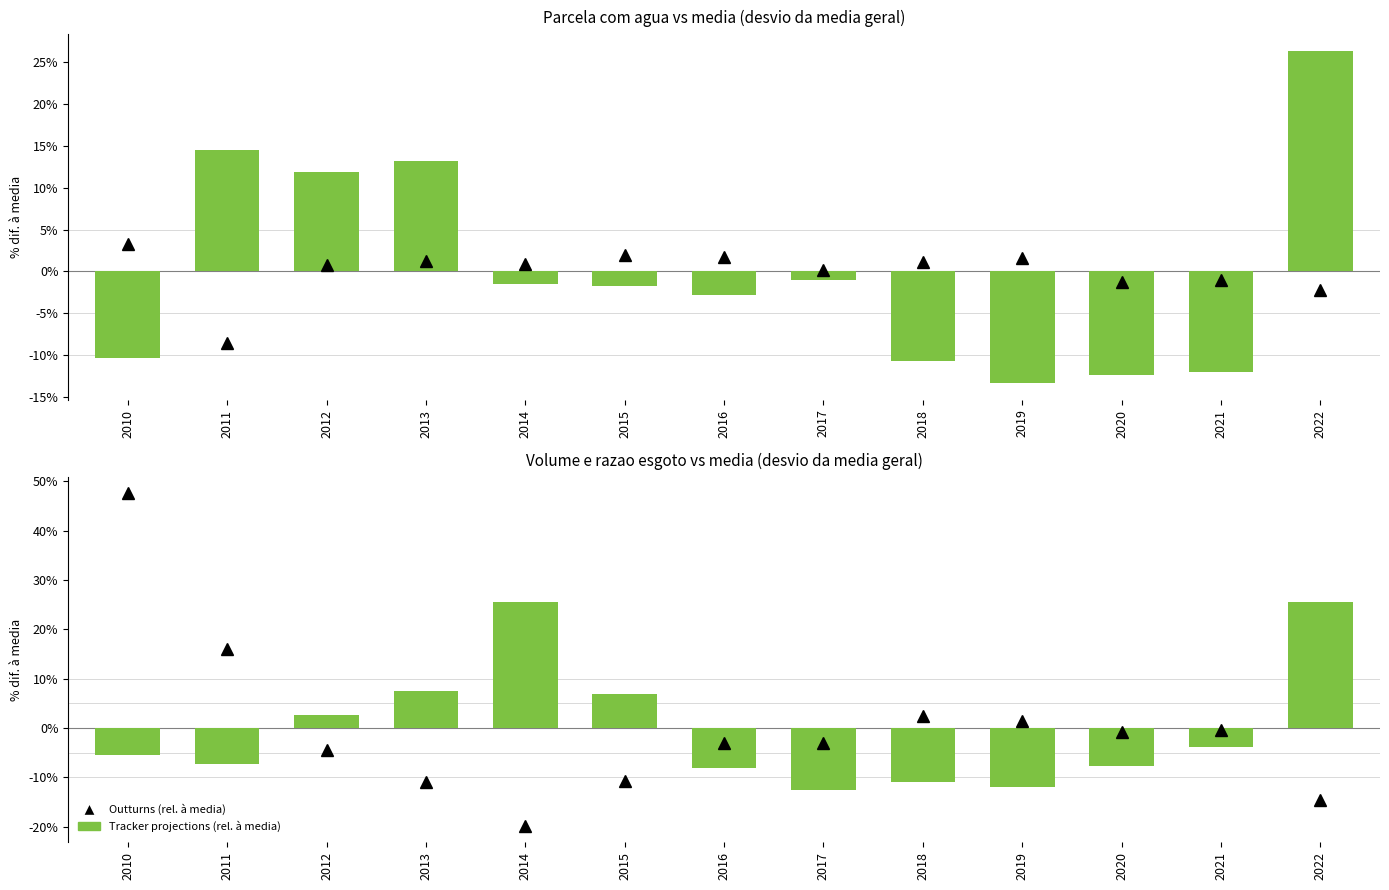

How many data points in Razao esgoto tratado (rel. à media) are less than -2?

7